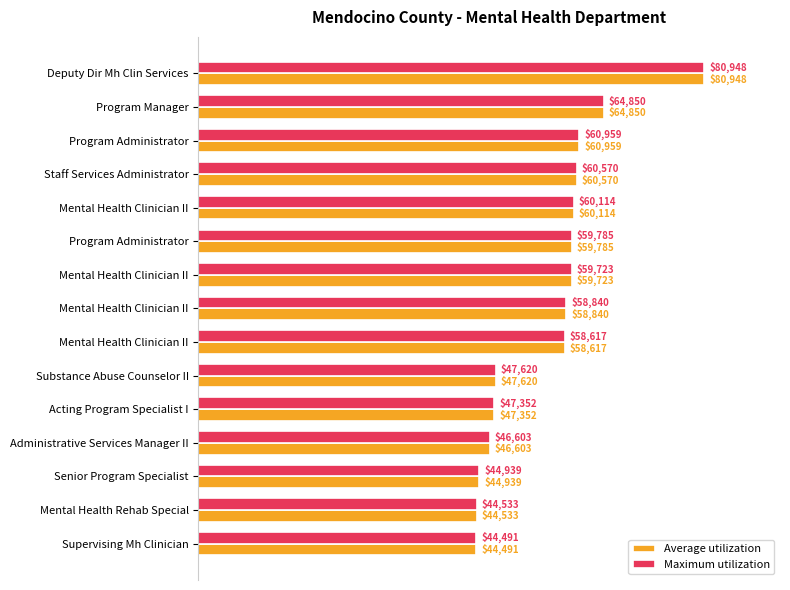

How many series are shown in this chart?

2